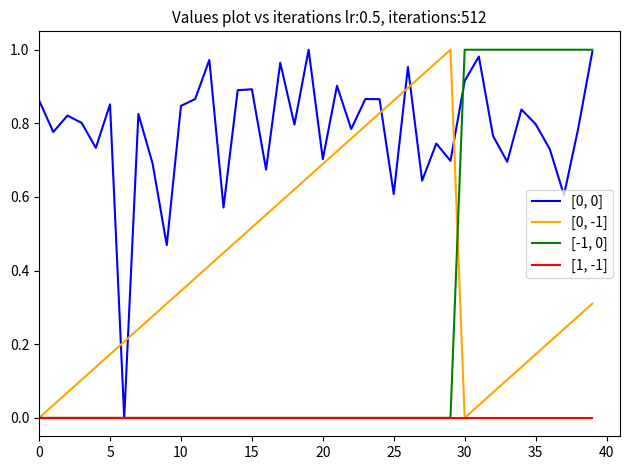

Reading right to left, extract all data points from this chart.

[0, 0]: 1.0	0.8	0.6	0.7	0.8	0.8	0.7	0.8	1.0	0.9	0.7	0.7	0.6	1.0	0.6	0.9	0.9	0.8	0.9	0.7	1.0	0.8	1.0	0.7	0.9	0.9	0.6	1.0	0.9	0.8	0.5	0.7	0.8	0.0	0.9	0.7	0.8	0.8	0.8	0.9
[0, -1]: 0.3	0.3	0.2	0.2	0.2	0.1	0.1	0.1	0.0	0.0	1.0	1.0	0.9	0.9	0.9	0.8	0.8	0.8	0.7	0.7	0.7	0.6	0.6	0.6	0.5	0.5	0.4	0.4	0.4	0.3	0.3	0.3	0.2	0.2	0.2	0.1	0.1	0.1	0.0	0.0
[-1, 0]: 1.0	1.0	1.0	1.0	1.0	1.0	1.0	1.0	1.0	1.0	0.0	0.0	0.0	0.0	0.0	0.0	0.0	0.0	0.0	0.0	0.0	0.0	0.0	0.0	0.0	0.0	0.0	0.0	0.0	0.0	0.0	0.0	0.0	0.0	0.0	0.0	0.0	0.0	0.0	0.0
[1, -1]: 0.0	0.0	0.0	0.0	0.0	0.0	0.0	0.0	0.0	0.0	0.0	0.0	0.0	0.0	0.0	0.0	0.0	0.0	0.0	0.0	0.0	0.0	0.0	0.0	0.0	0.0	0.0	0.0	0.0	0.0	0.0	0.0	0.0	0.0	0.0	0.0	0.0	0.0	0.0	0.0